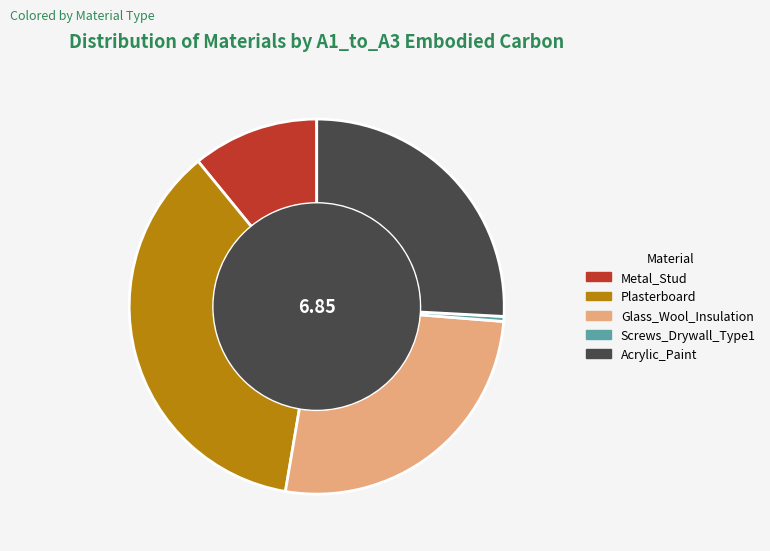

Rank the categories by value from lowest to highest.

Screws_Drywall_Type1, Metal_Stud, Acrylic_Paint, Glass_Wool_Insulation, Plasterboard